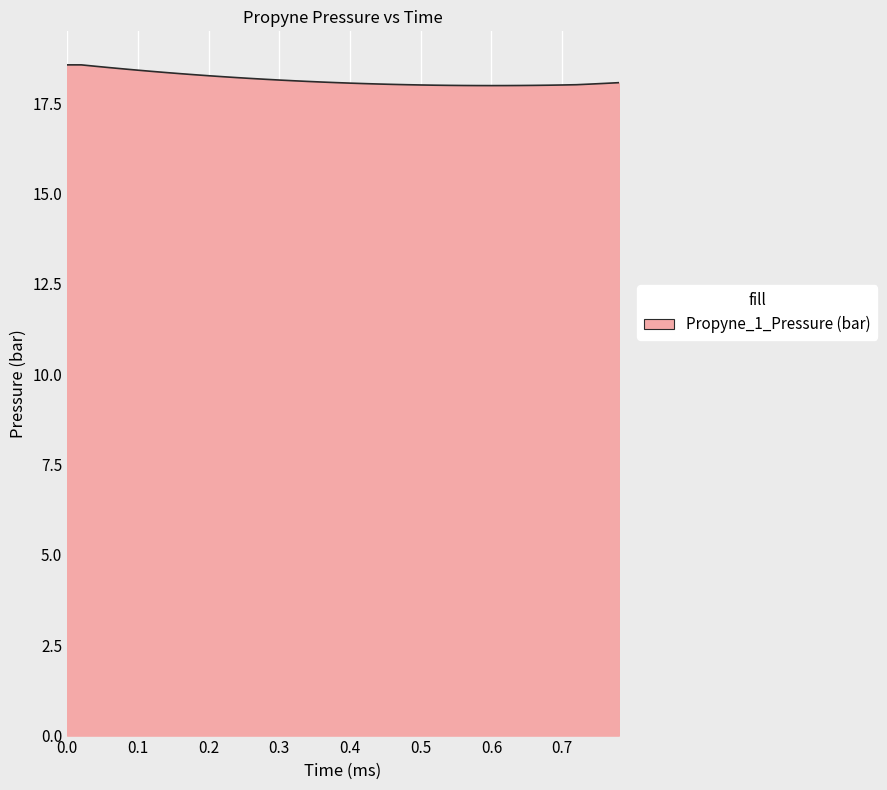

What is the greatest value displayed?

18.6